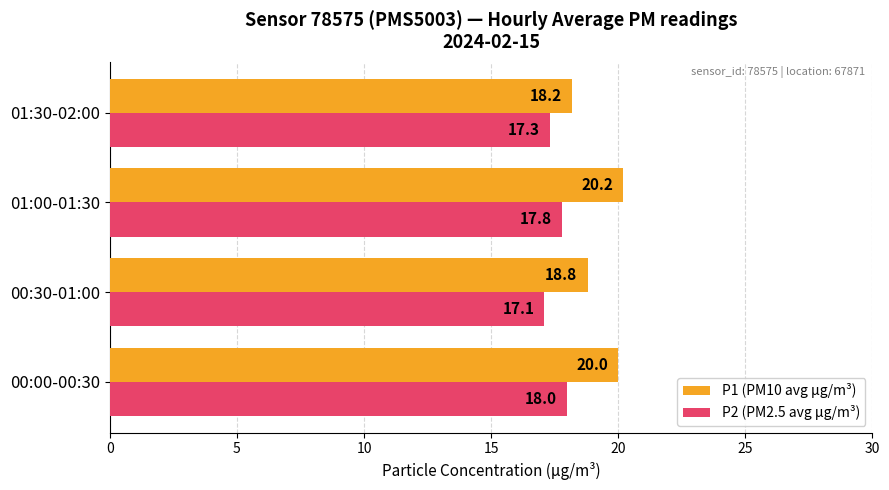

Which series has the largest total across all categories?

P1 (PM10 avg μg/m³)